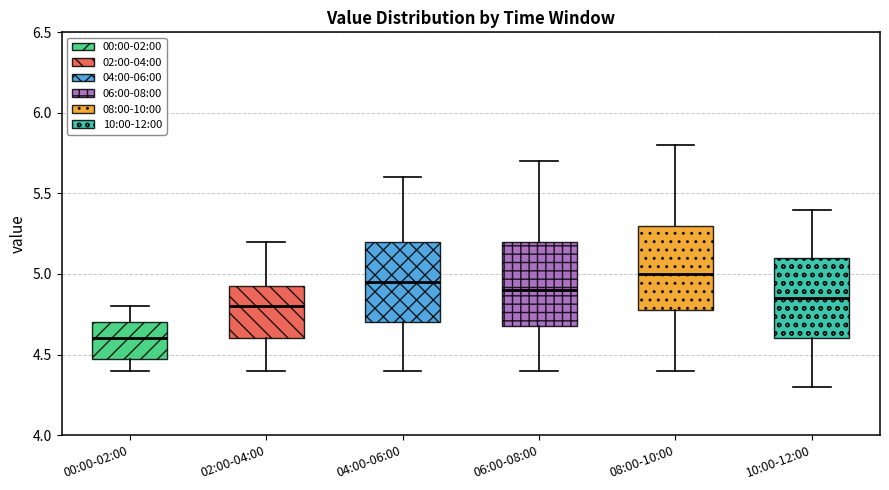

Reading left to right, transcribe this box plot: for each box, give where its median line is, the range the box spans, and where its two whiskers end, as read against the y-axis. The values are not printed on the chart, so give them approximately, as read against the axis.

00:00-02:00: median 4.60, box 4.50 to 4.70, whiskers 4.40 to 4.80
02:00-04:00: median 4.80, box 4.60 to 4.95, whiskers 4.40 to 5.20
04:00-06:00: median 4.95, box 4.70 to 5.20, whiskers 4.40 to 5.60
06:00-08:00: median 4.90, box 4.70 to 5.20, whiskers 4.40 to 5.70
08:00-10:00: median 5.00, box 4.80 to 5.30, whiskers 4.40 to 5.80
10:00-12:00: median 4.85, box 4.60 to 5.10, whiskers 4.30 to 5.40